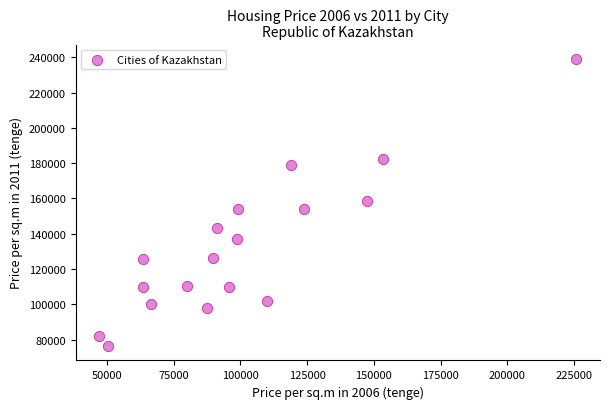

What is the range of Y values (max minus min)?

162824